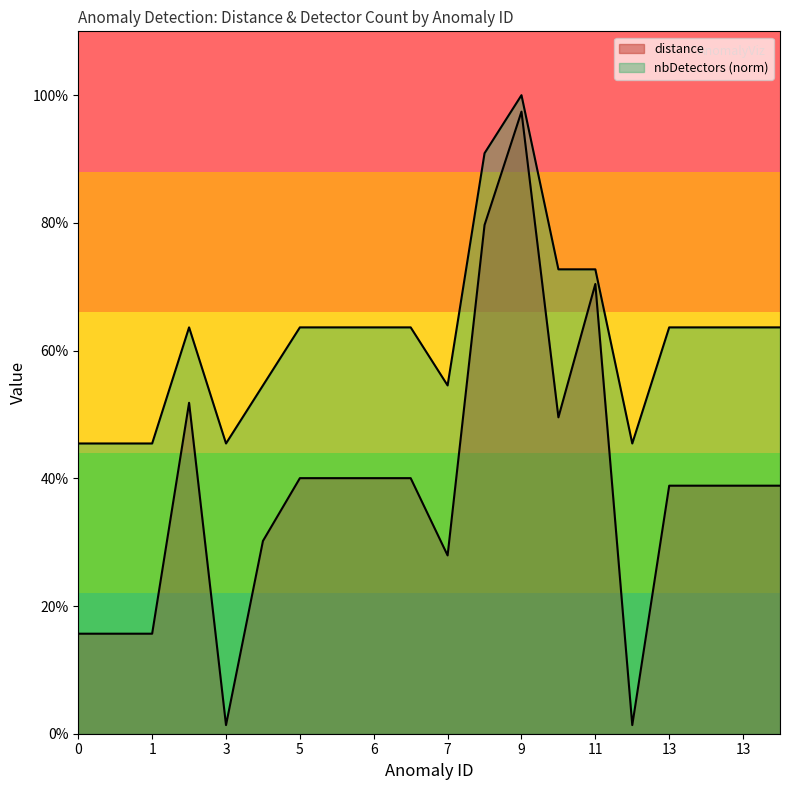

What is the value of the distance point at the 8th from the left?

0.4